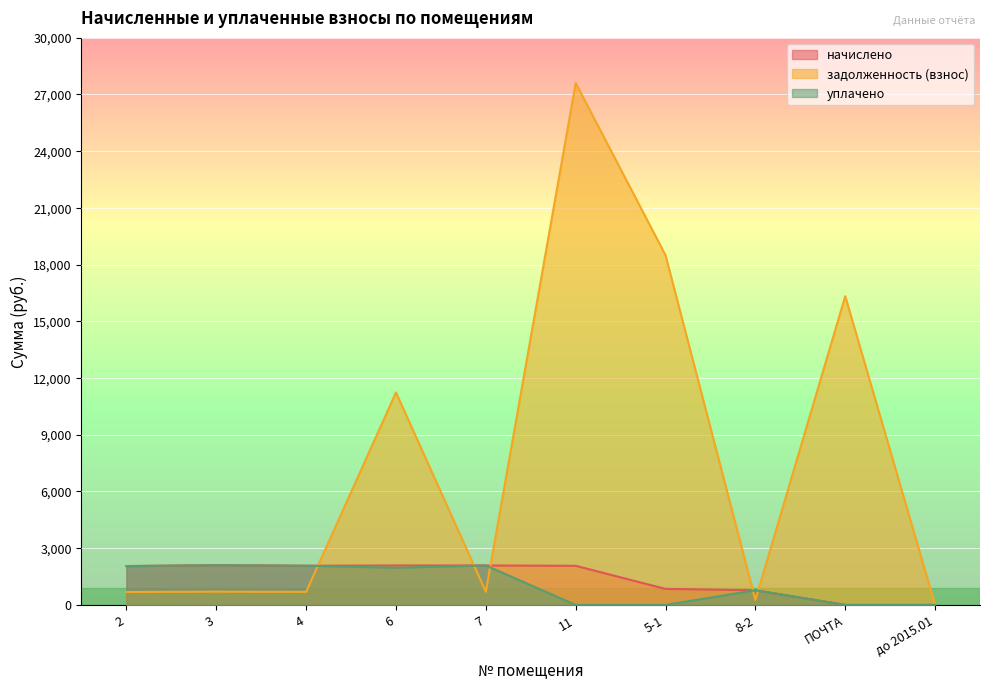

Reading left to right, list all the values displayed in this chart.

начислено: 2=2053.0	3=2100.6	4=2071.3	6=2086.0	7=2086.0	11=2067.6	5-1=846.8	8-2=773.5	ПОЧТА=0.0	до 2015.01=0.0
задолженность (взнос): 2=684.3	3=700.2	4=690.0	6=11238.5	7=695.3	11=27604.5	5-1=18494.7	8-2=257.8	ПОЧТА=16330.5	до 2015.01=0.0
уплачено: 2=2053.0	3=2100.6	4=2070.8	6=1967.5	7=2086.0	11=0.0	5-1=0.0	8-2=773.5	ПОЧТА=0.0	до 2015.01=0.0